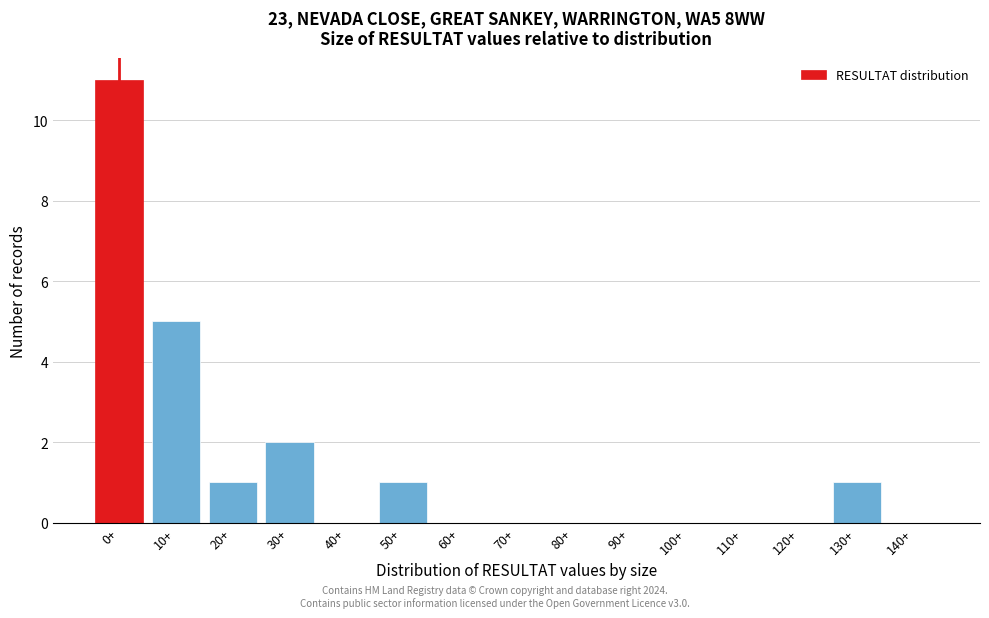

Reading left to right, what are all the values shown in this chart?

0+=11	10+=5	20+=1	30+=2	40+=0	50+=1	60+=0	70+=0	80+=0	90+=0	100+=0	110+=0	120+=0	130+=1	140+=0